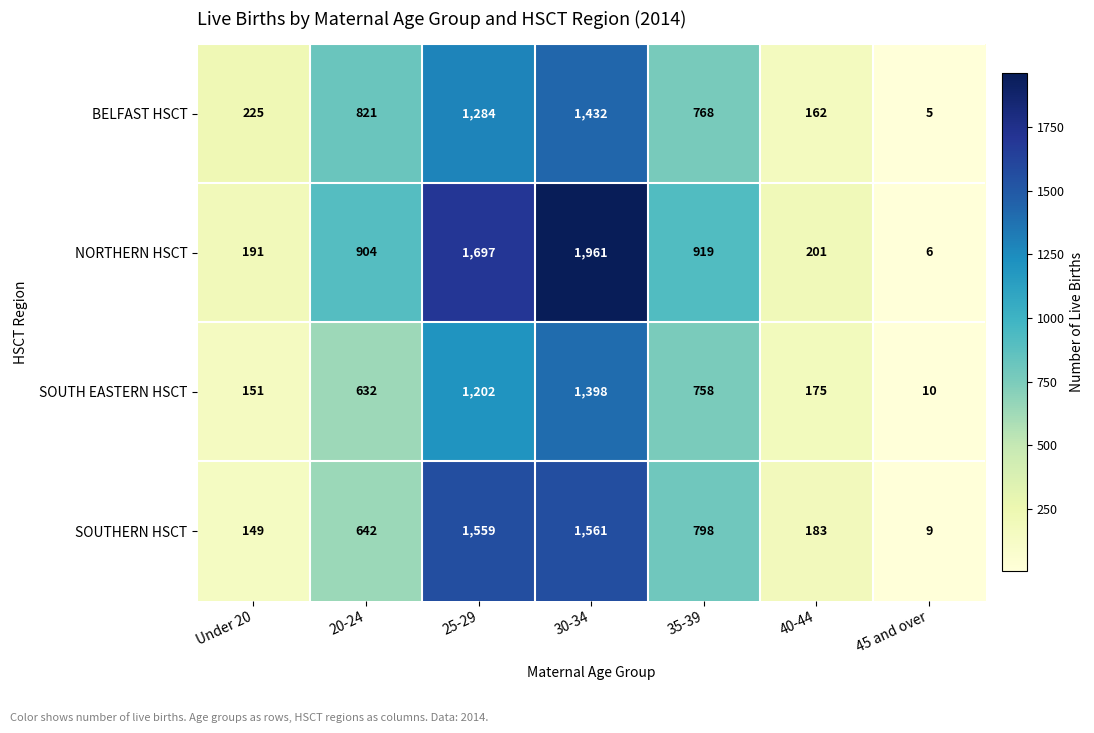

Reading left to right, transcribe all the data shown in this chart.

BELFAST HSCT: Under 20=225	20-24=821	25-29=1284	30-34=1432	35-39=768	40-44=162	45 and over=5
NORTHERN HSCT: Under 20=191	20-24=904	25-29=1697	30-34=1961	35-39=919	40-44=201	45 and over=6
SOUTH EASTERN HSCT: Under 20=151	20-24=632	25-29=1202	30-34=1398	35-39=758	40-44=175	45 and over=10
SOUTHERN HSCT: Under 20=149	20-24=642	25-29=1559	30-34=1561	35-39=798	40-44=183	45 and over=9